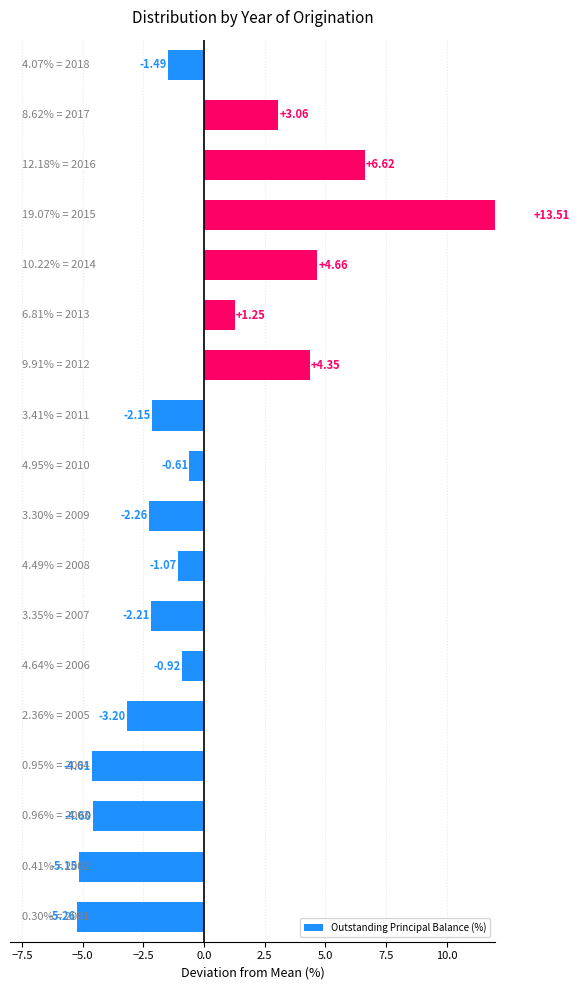

Reading left to right, extract all data points from this chart.

-5.3	-5.1	-4.6	-4.6	-3.2	-0.9	-2.2	-1.1	-2.3	-0.6	-2.1	4.4	1.3	4.7	13.5	6.6	3.1	-1.5